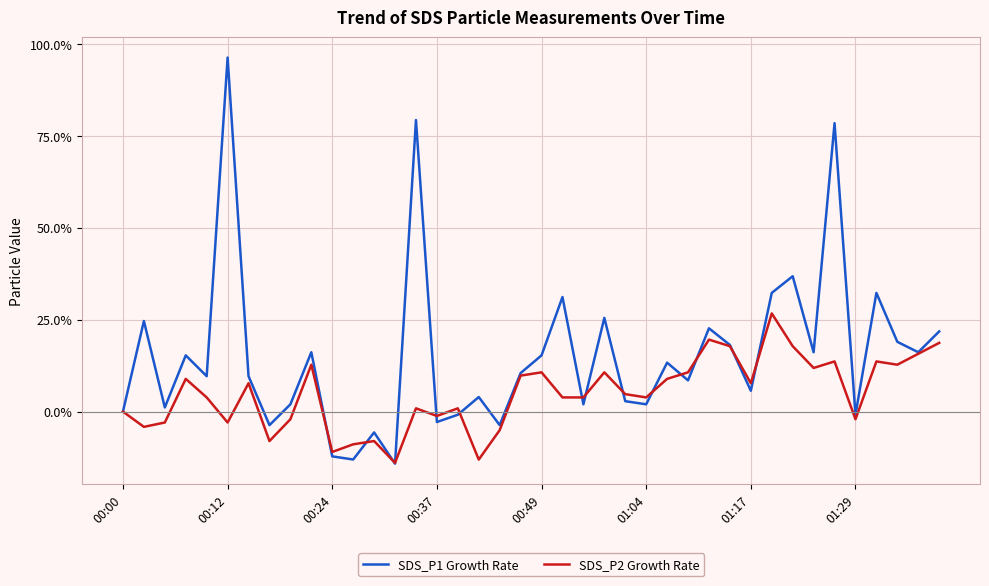

Which series has the largest range (max minus min)?

SDS_P1 Growth Rate